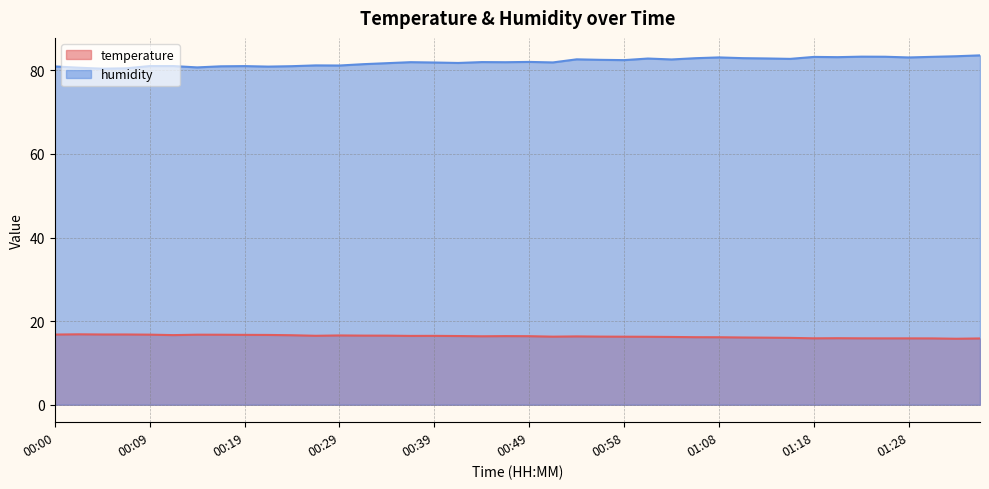

Which category has the lowest value in the humidity series?

00:05